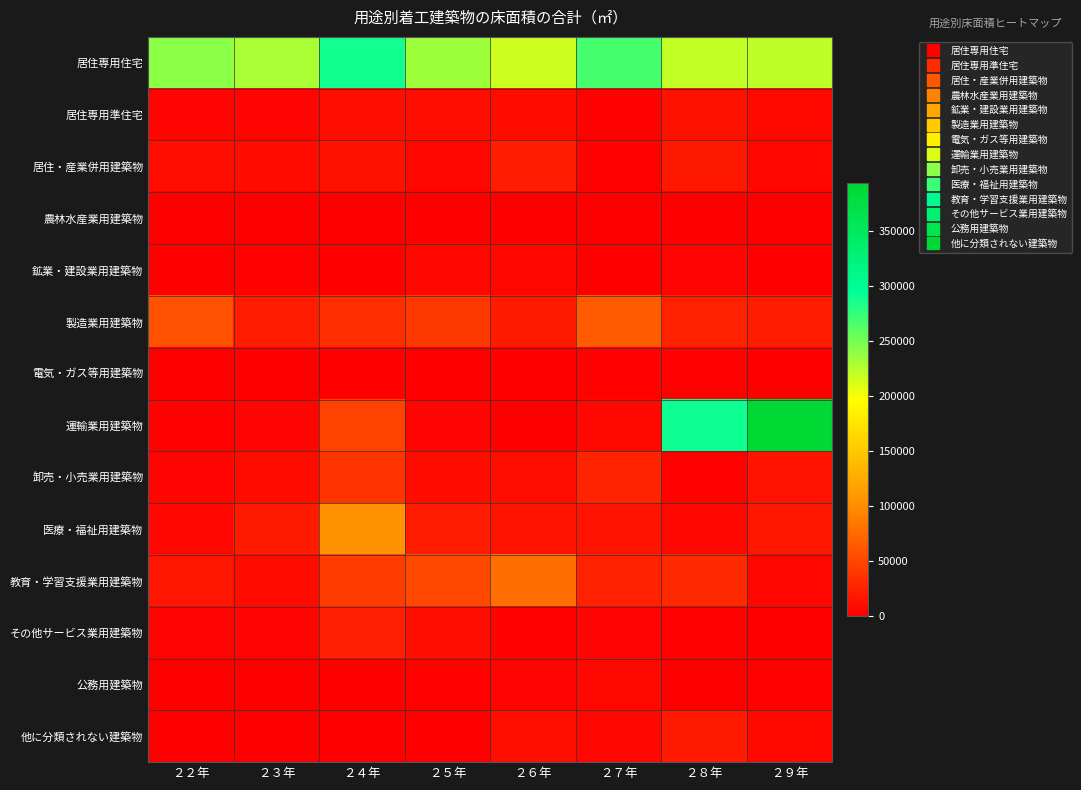

What is the total value across all series at ２４年?

603079